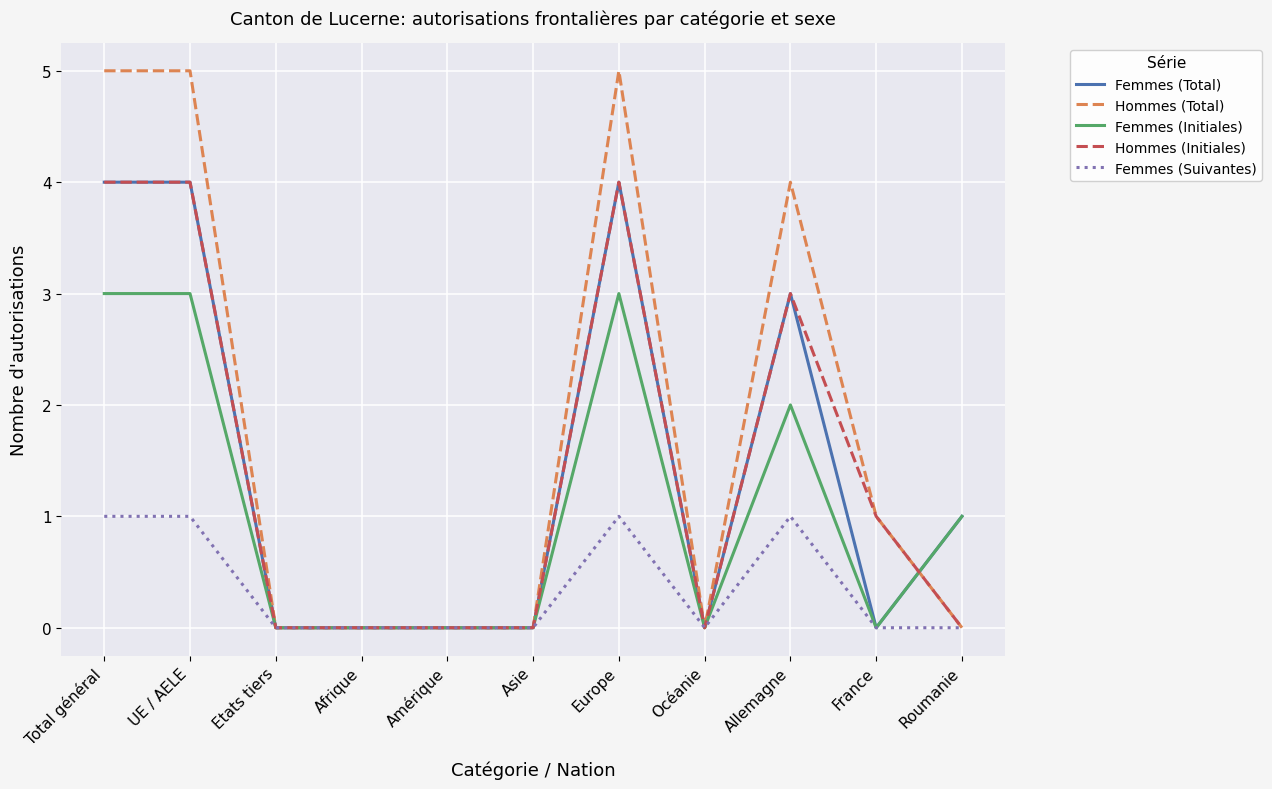

Reading left to right, what are all the values shown in this chart?

Femmes (Total): 4	4	0	0	0	0	4	0	3	0	1
Hommes (Total): 5	5	0	0	0	0	5	0	4	1	0
Femmes (Initiales): 3	3	0	0	0	0	3	0	2	0	1
Hommes (Initiales): 4	4	0	0	0	0	4	0	3	1	0
Femmes (Suivantes): 1	1	0	0	0	0	1	0	1	0	0